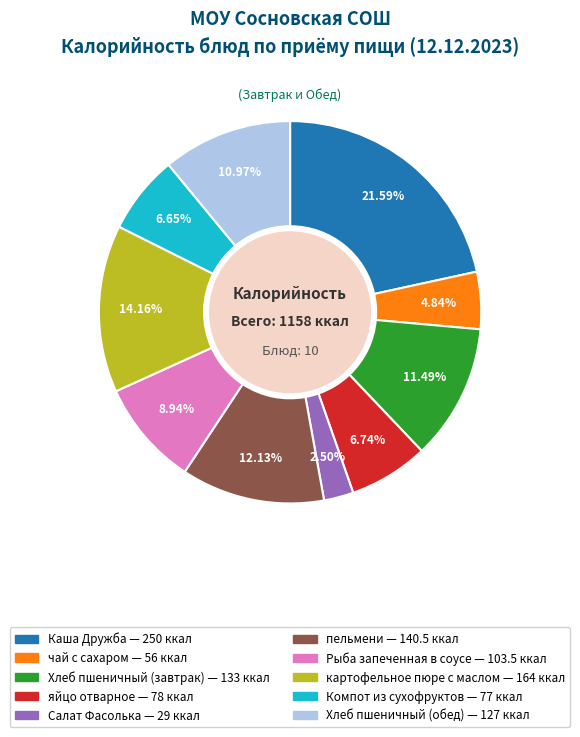

How many segments does this pie chart have?

10